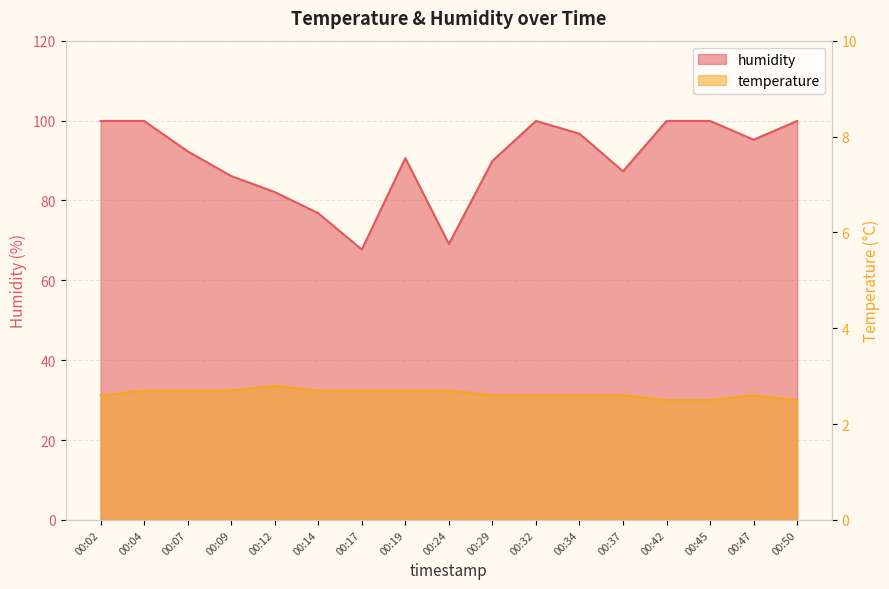

Which has a higher value, 00:02 or 00:37?

00:02